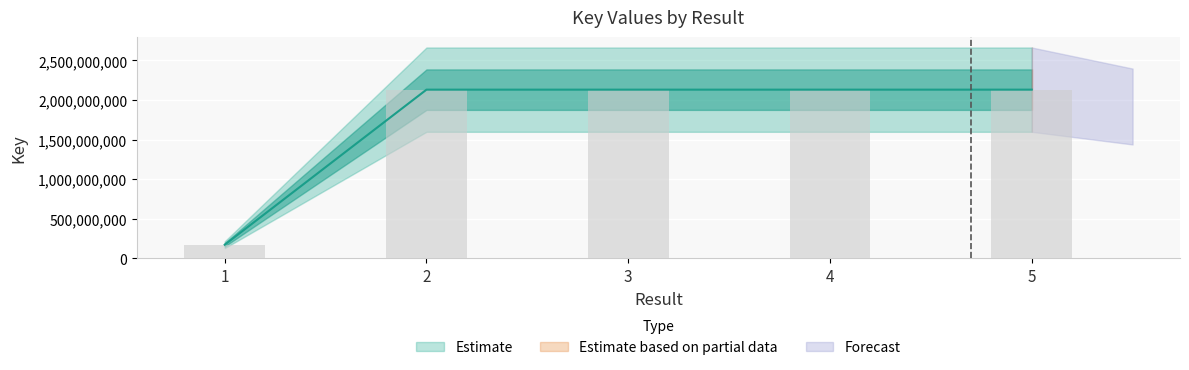

Are the bars grouped side by side (vs. stacked)?

No